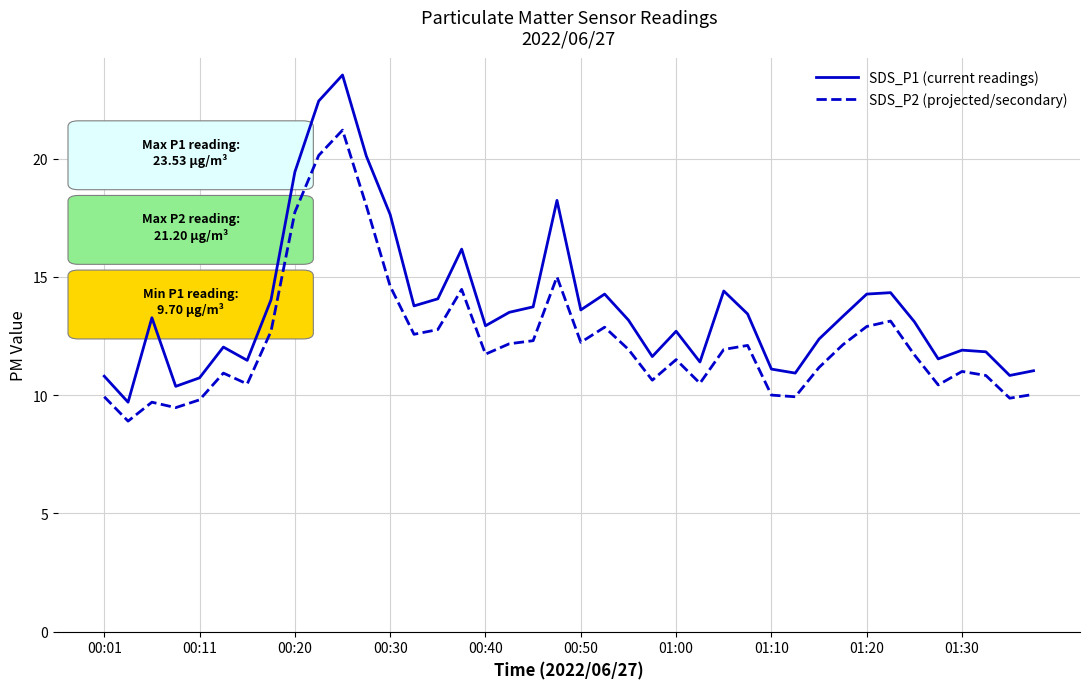

True or false: SDS_P2 (projected/secondary) and SDS_P1 (current readings) intersect in this chart.

False